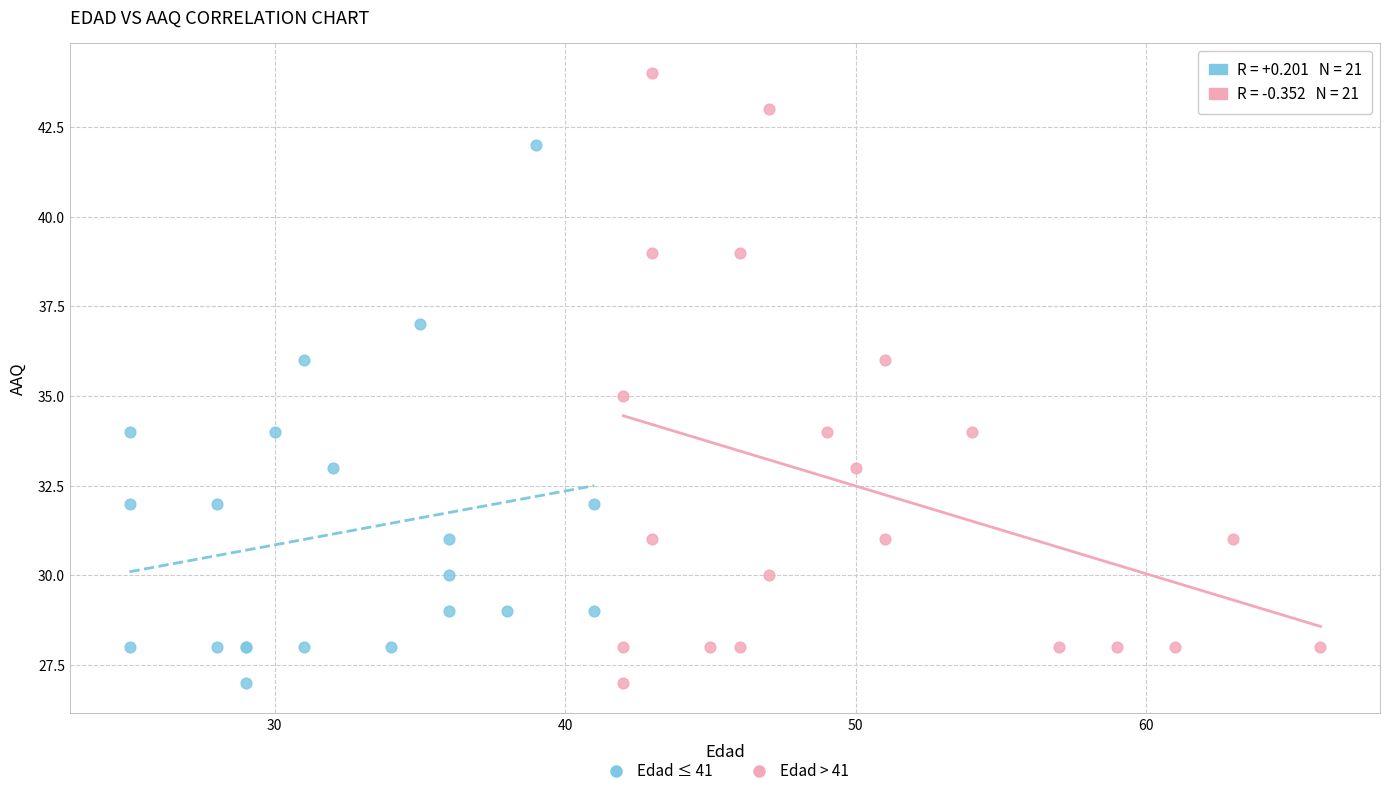

Which series contains the highest Y value?

Edad > 41